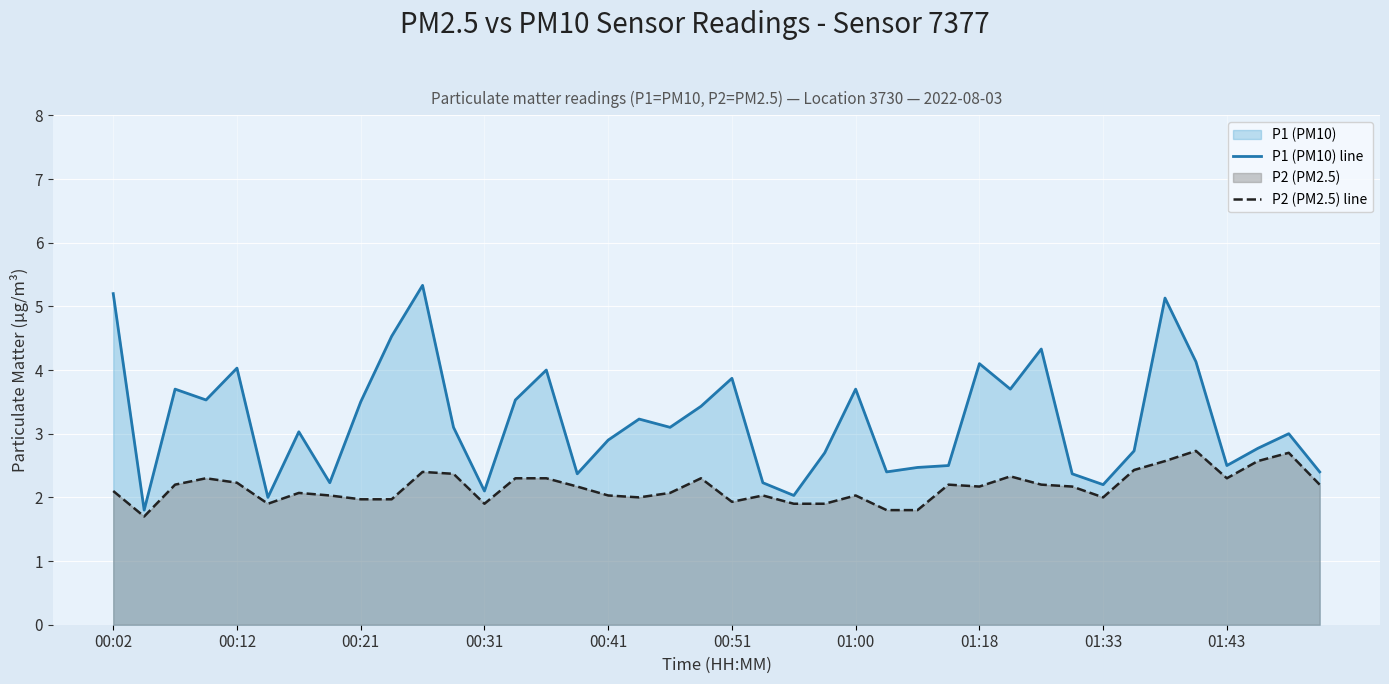

List the series in order of their peak value, highest first.

P1 (PM10) line, P2 (PM2.5) line